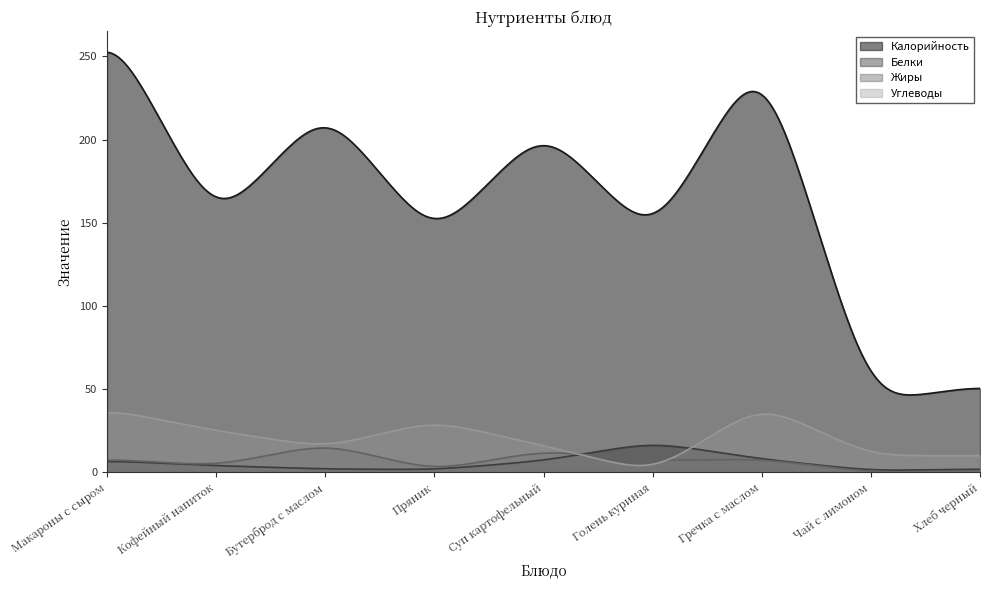

Which series has the largest total across all categories?

Калорийность